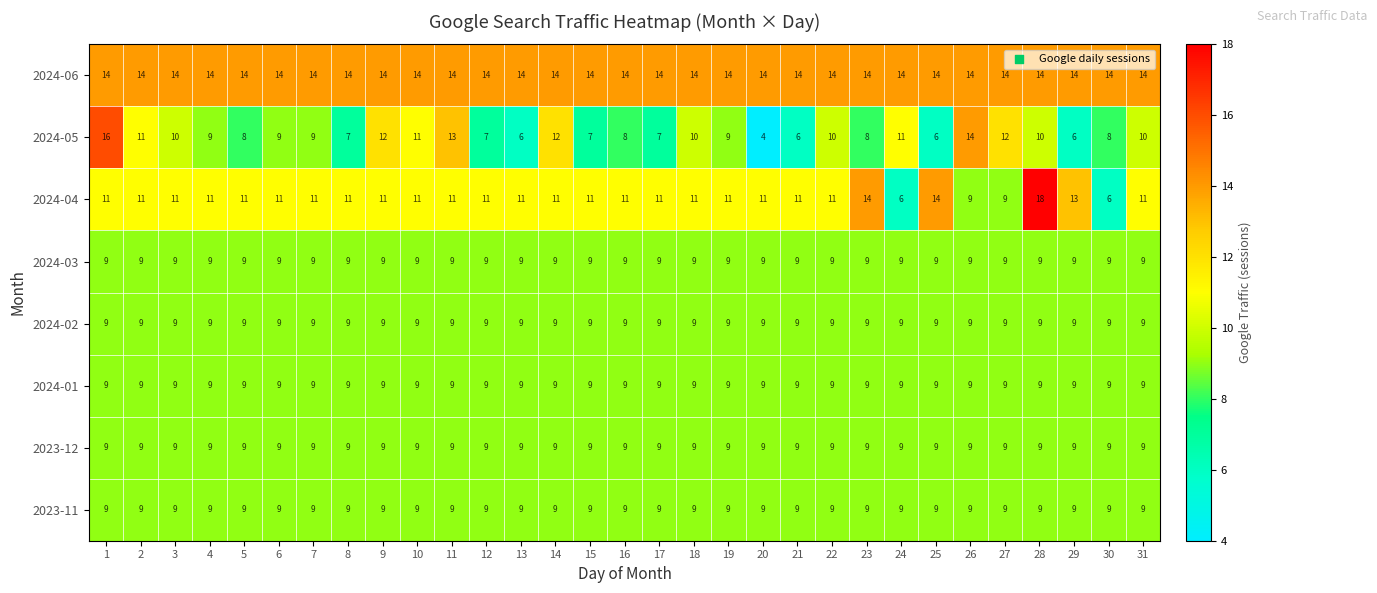

At which category does the chart reach its peak across all series?

28